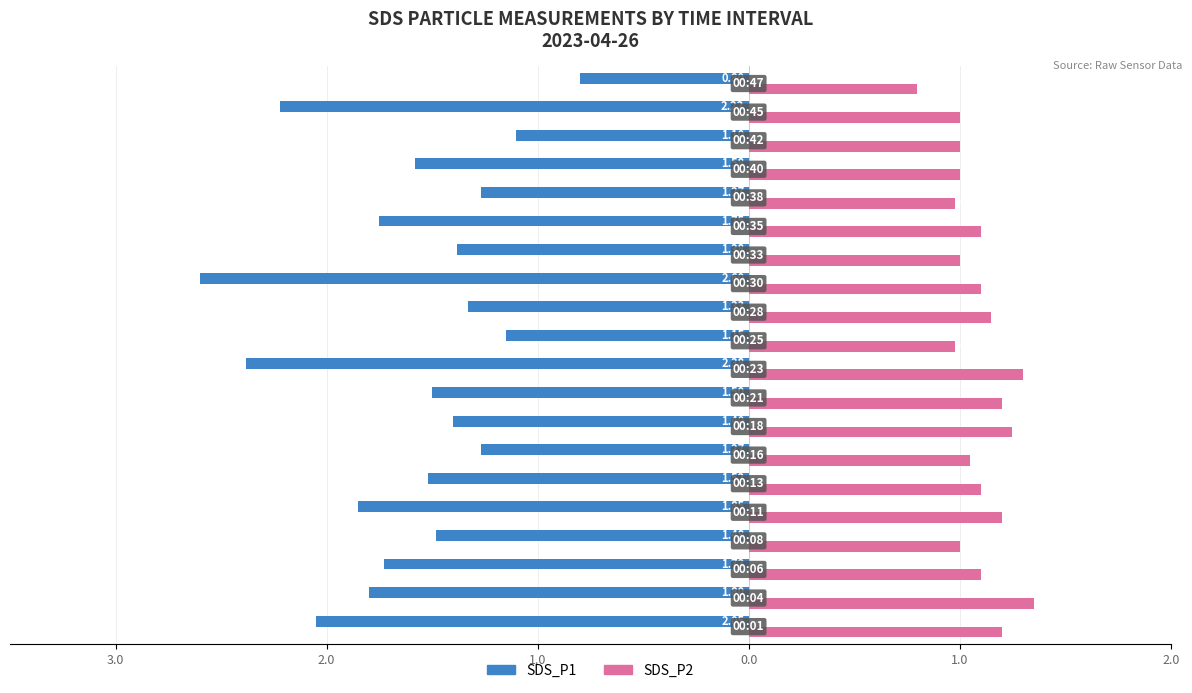

What are all the series names shown in the legend?

SDS_P1, SDS_P2